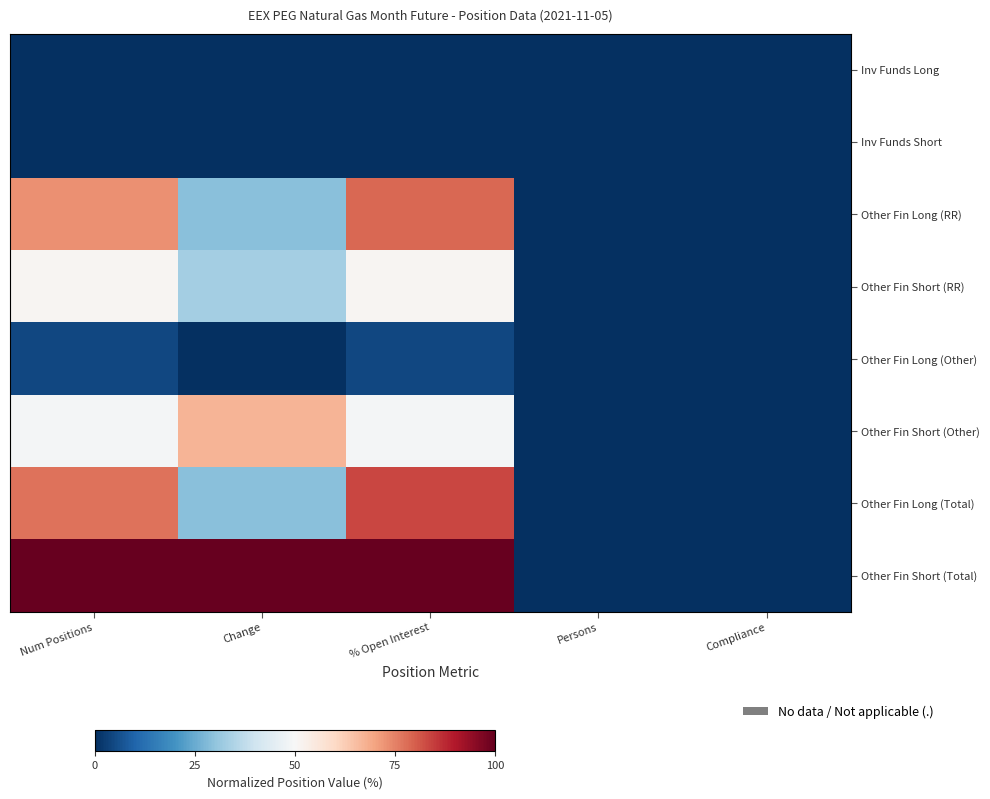

Which series has the largest total across all categories?

Other Fin Short (Total)